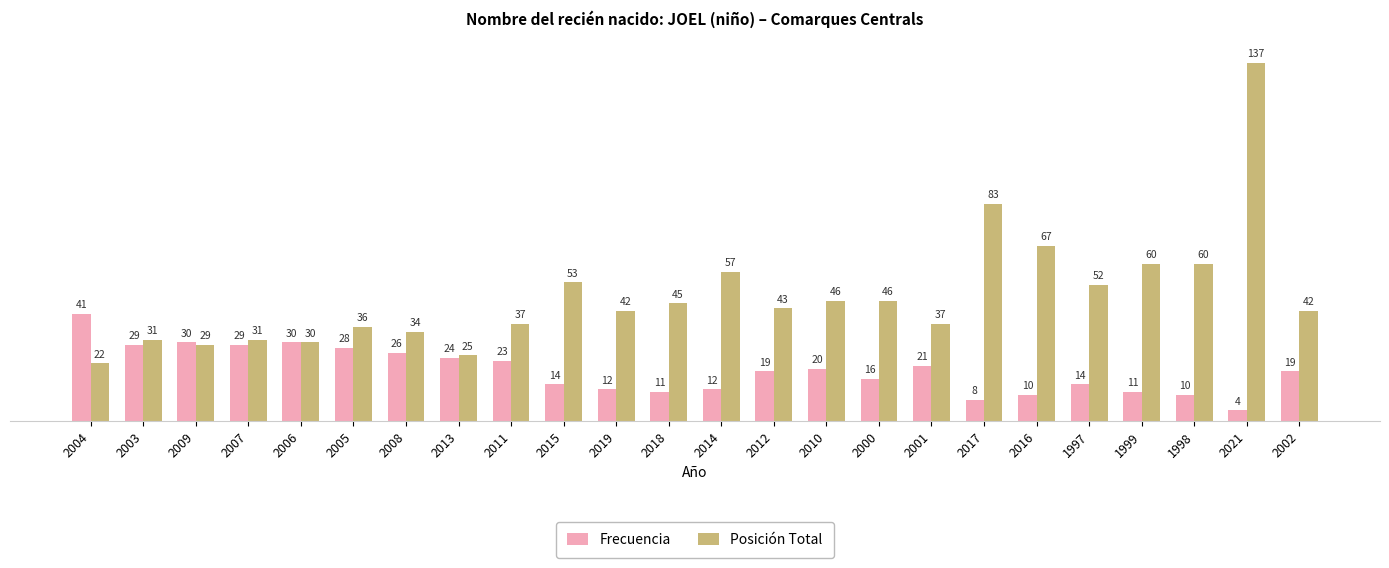

What position from the right is 2014?

12